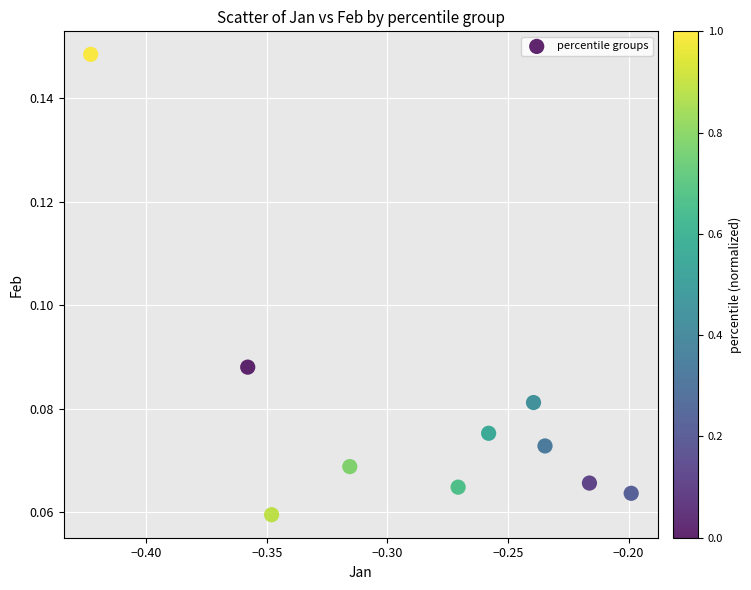

What is the average X value?

-0.3